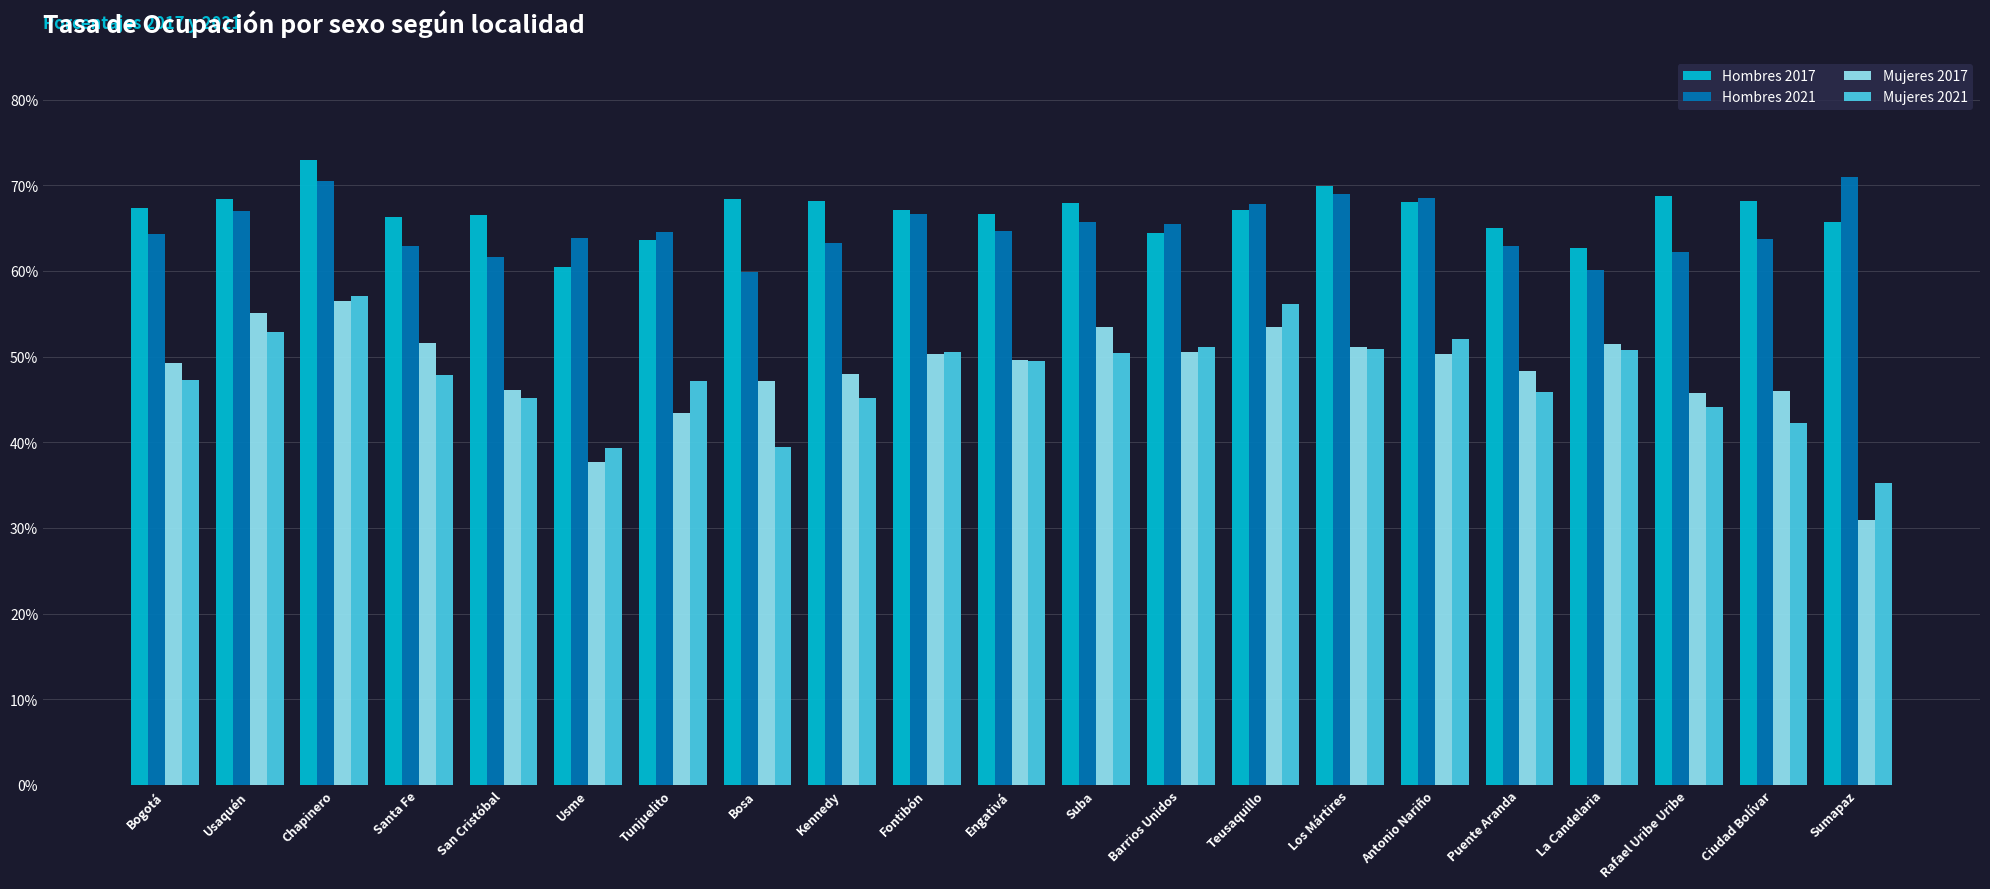

What is the highest value of the Hombres 2021 series?

71.0